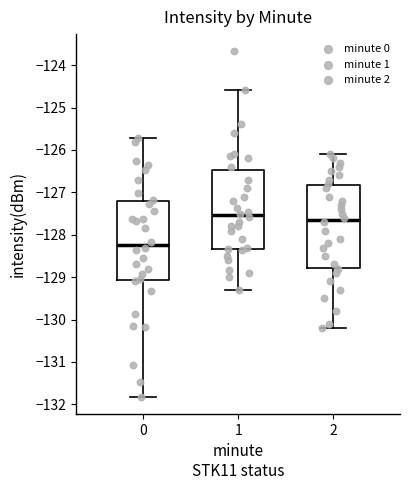

Where is the upper edge of the box at x = 2 on the y-axis? The values are not printed on the chart, so give them approximately, as read against the axis.

-126.8